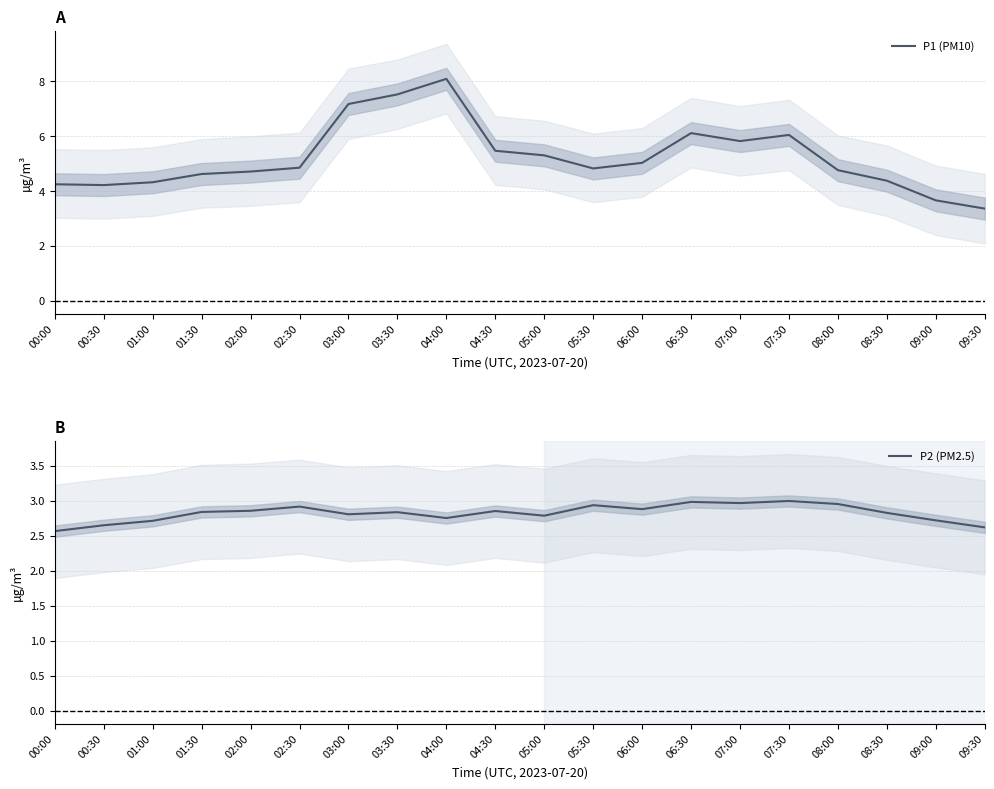

Does the chart display data point markers on the line(s)?

No